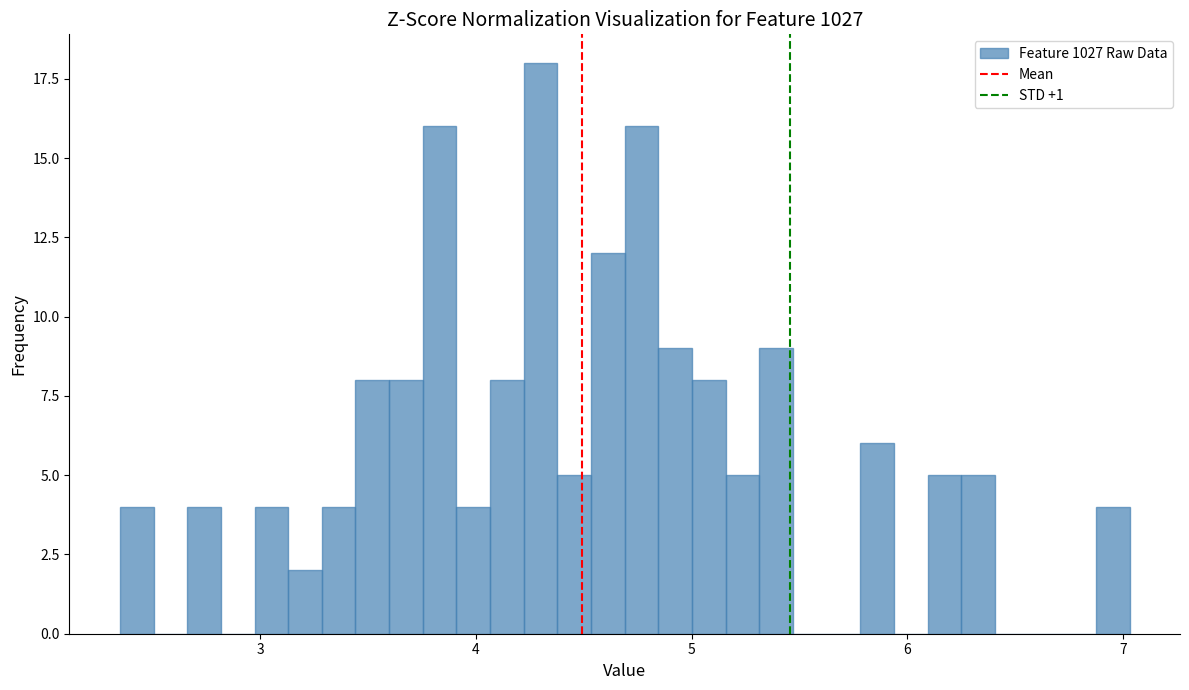

Around what value on the x-axis is the tallest bar? Give the approximate position of its centre, as read against the axis.

4.3